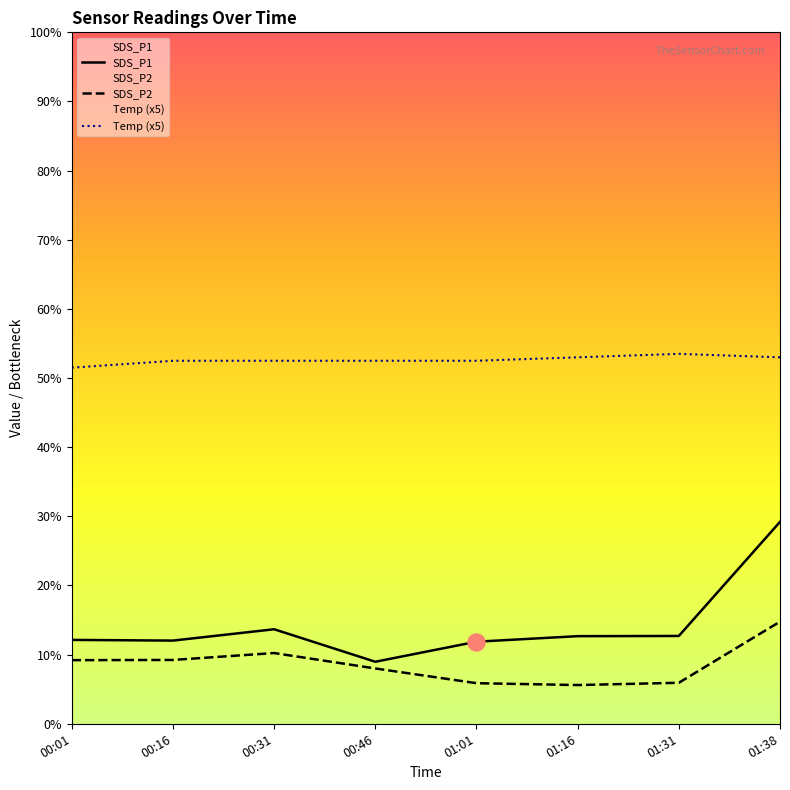

What is the total value across all series at 00:01?

72.8